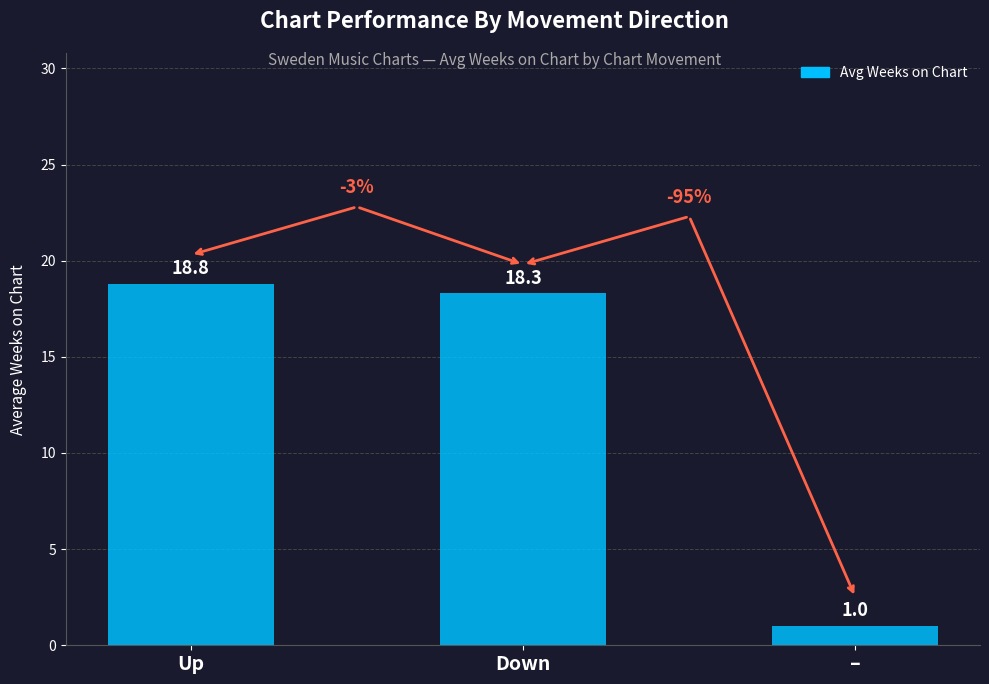

How many values are below 18?

1